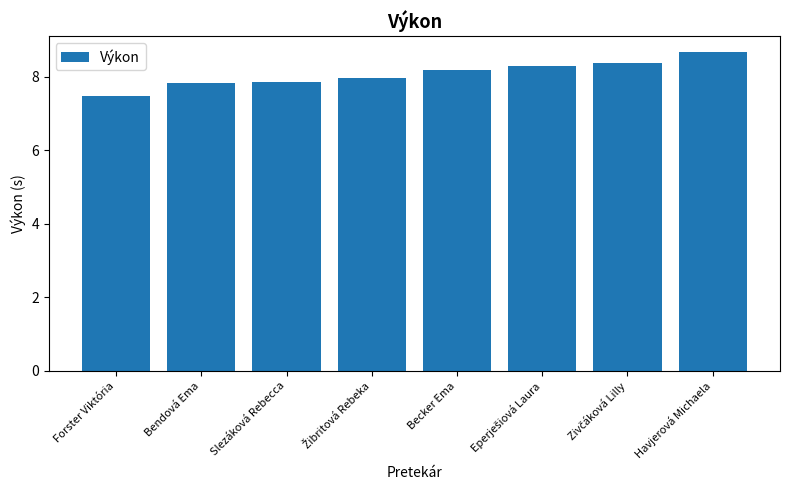

What is the greatest value displayed?

8.7